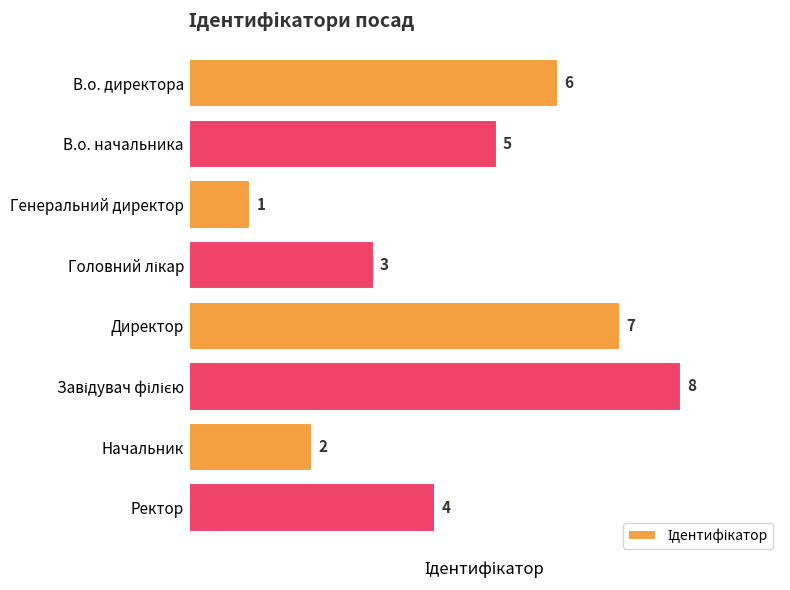

What is the minimum value shown in the chart?

1